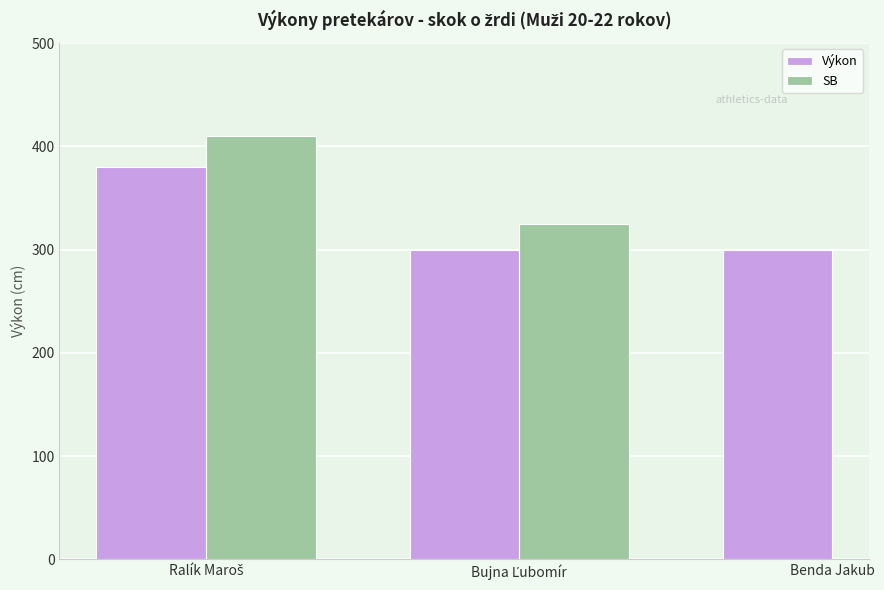

What are all the series names shown in the legend?

Výkon, SB